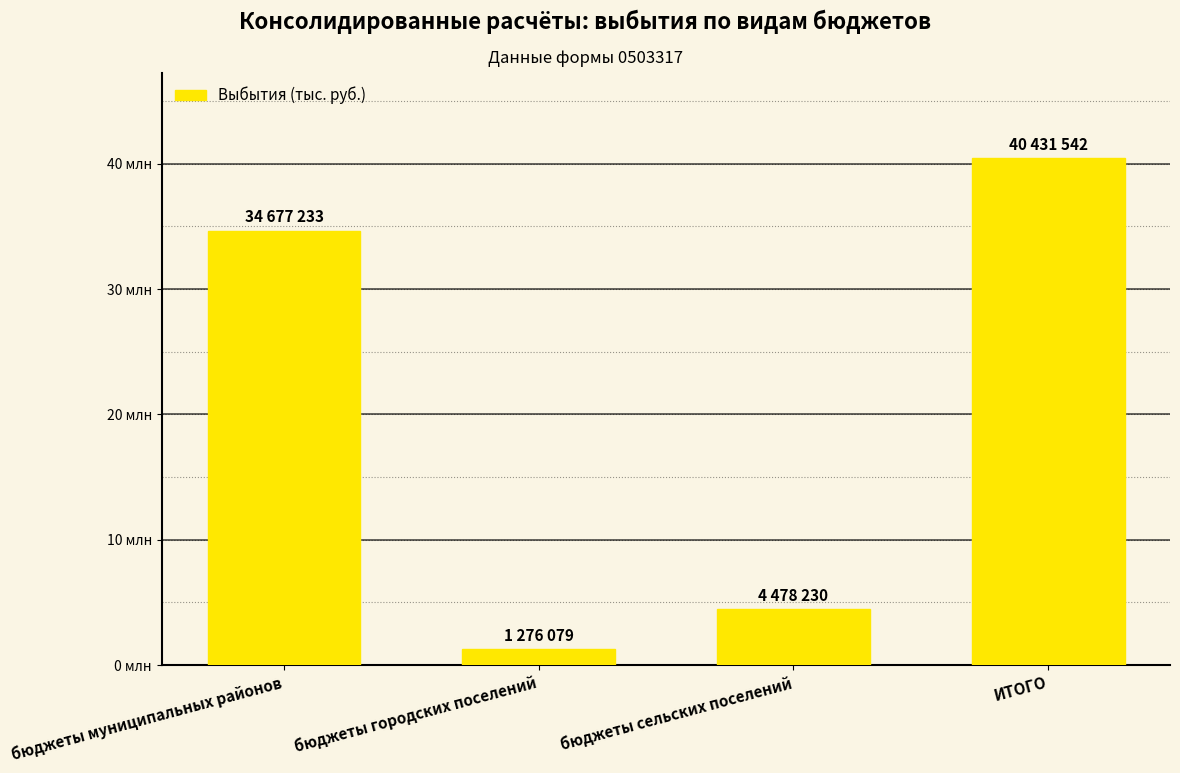

True or false: the data shows 40431542.3 at ИТОГО.

True